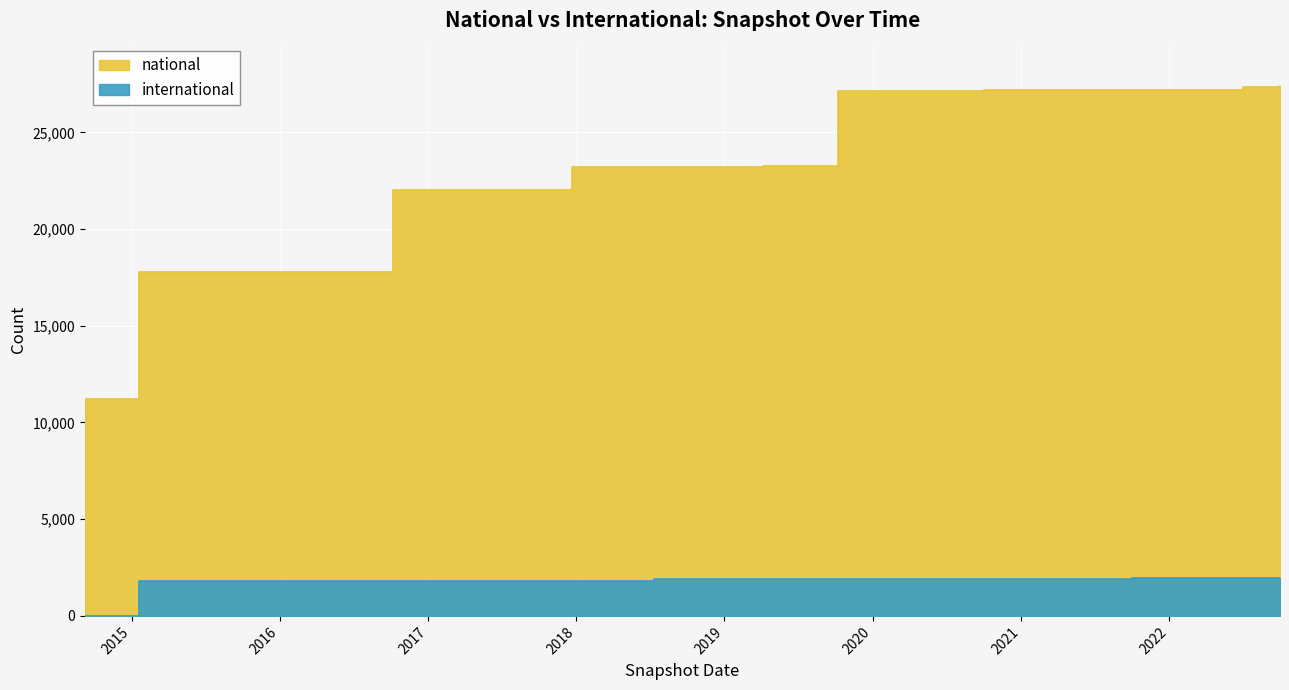

Which series has the largest range (max minus min)?

national